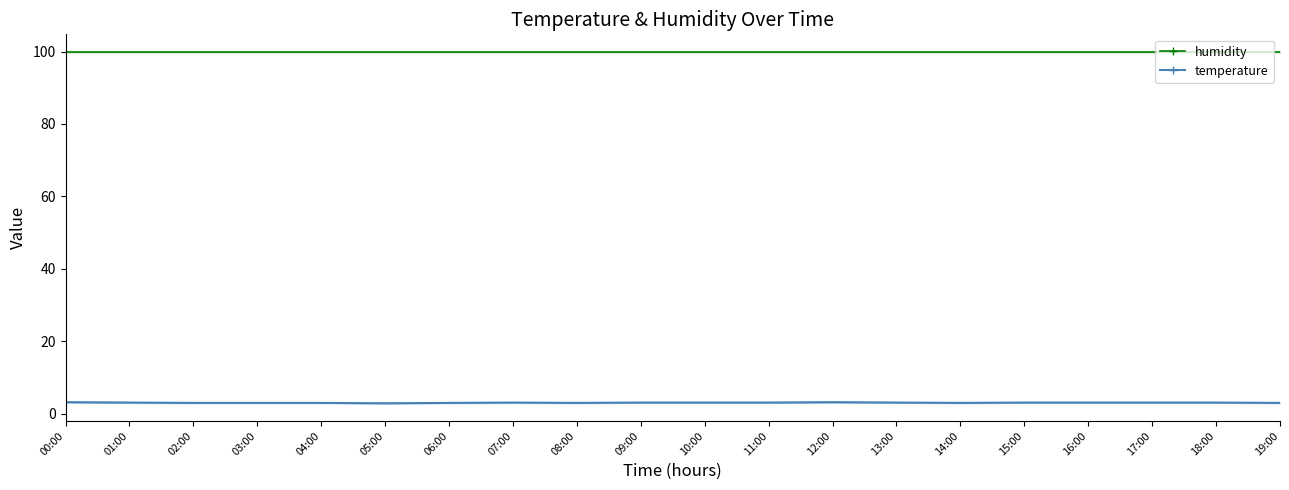

At which category does the data reach its first local peak?

07:00